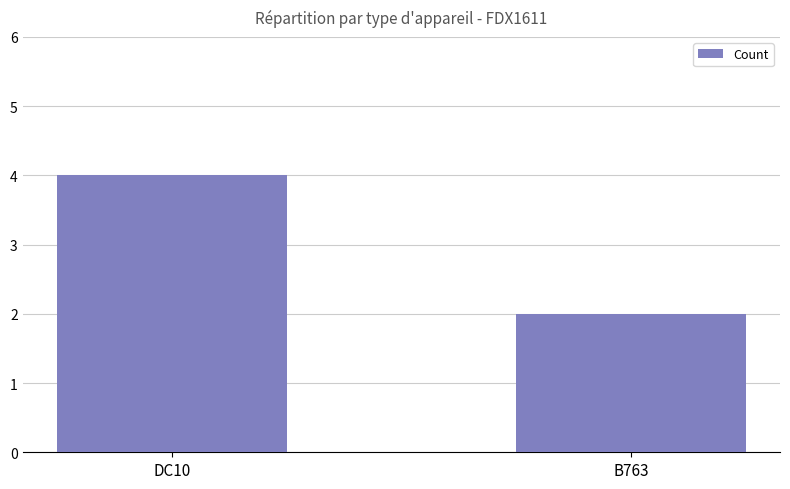

Reading left to right, transcribe all the data shown in this chart.

DC10=4	B763=2